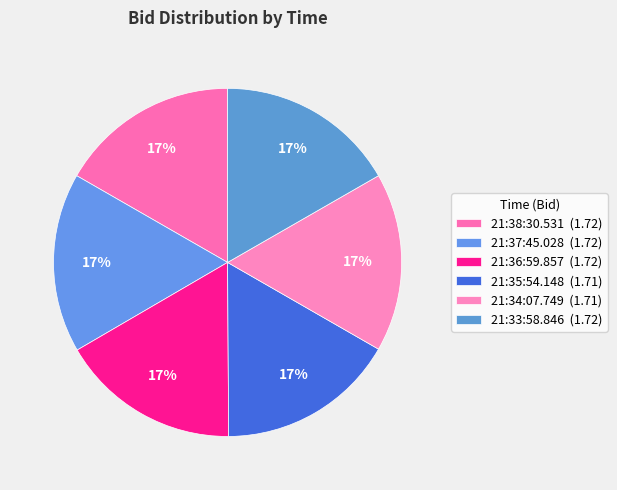

How many segments does this pie chart have?

6